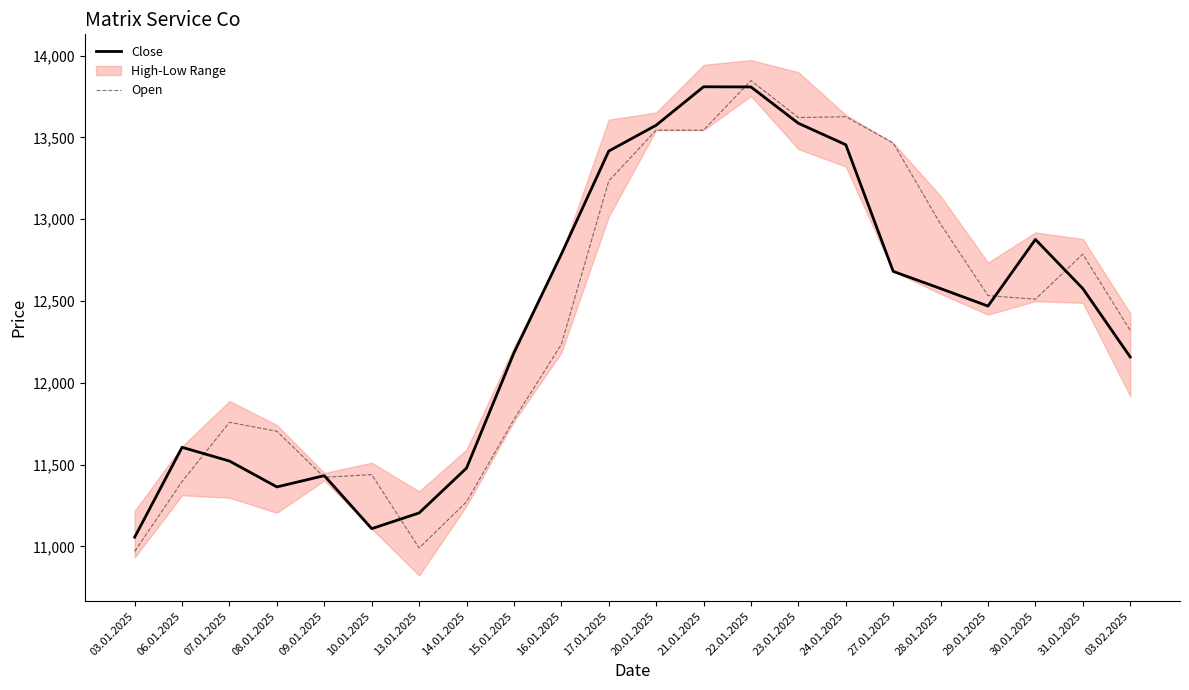

Where does the Open series first go above 12511?

17.01.2025